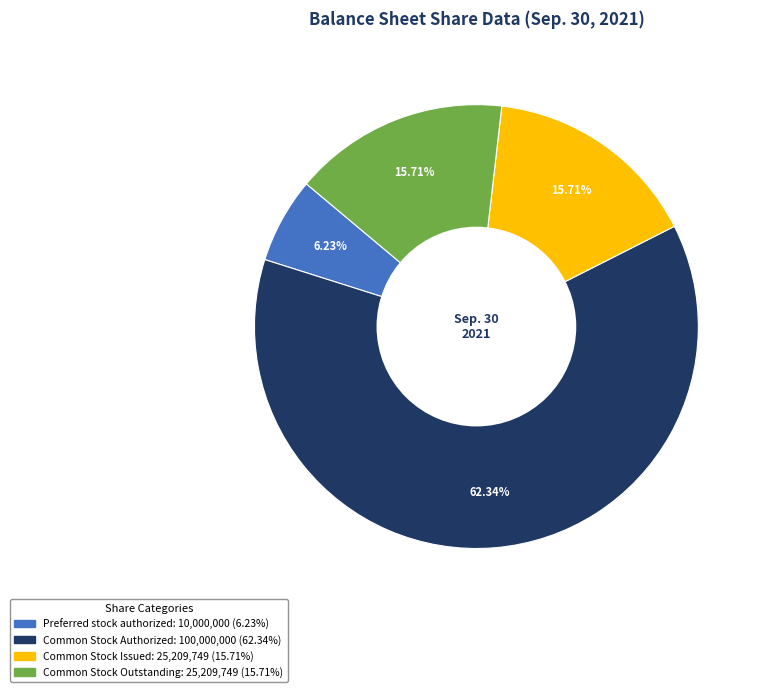

Is there a majority slice in this chart?

Yes